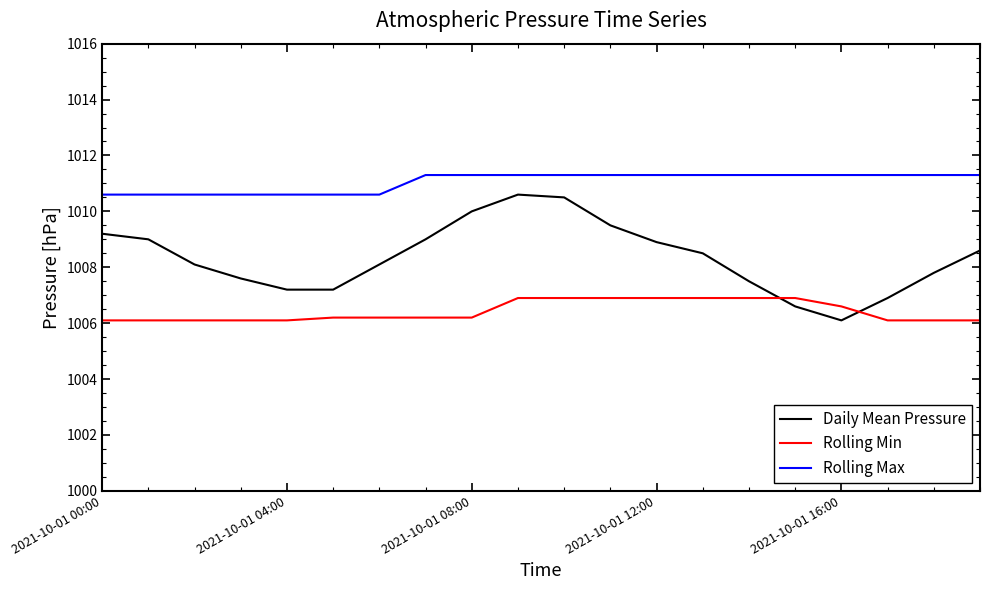

What is the difference between the maximum and minimum values in the Rolling Min series?

0.8